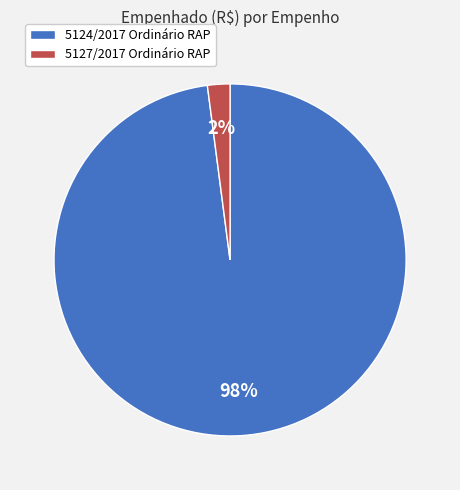

Which has a higher value, 5124/2017 Ordinário RAP or 5127/2017 Ordinário RAP?

5124/2017 Ordinário RAP